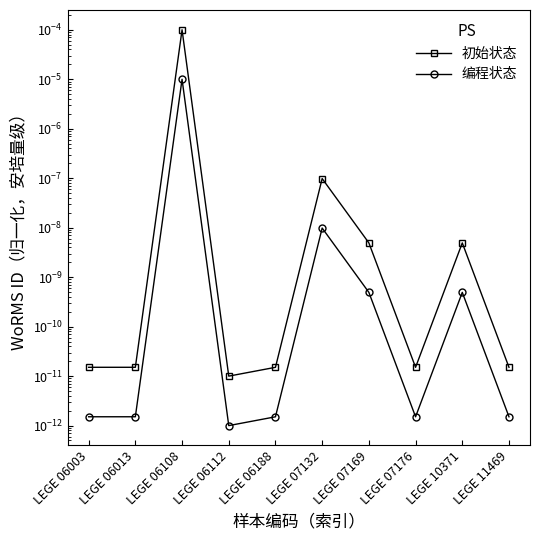

Is it true that 初始状态 equals 0.0 at LEGE 06108?

True